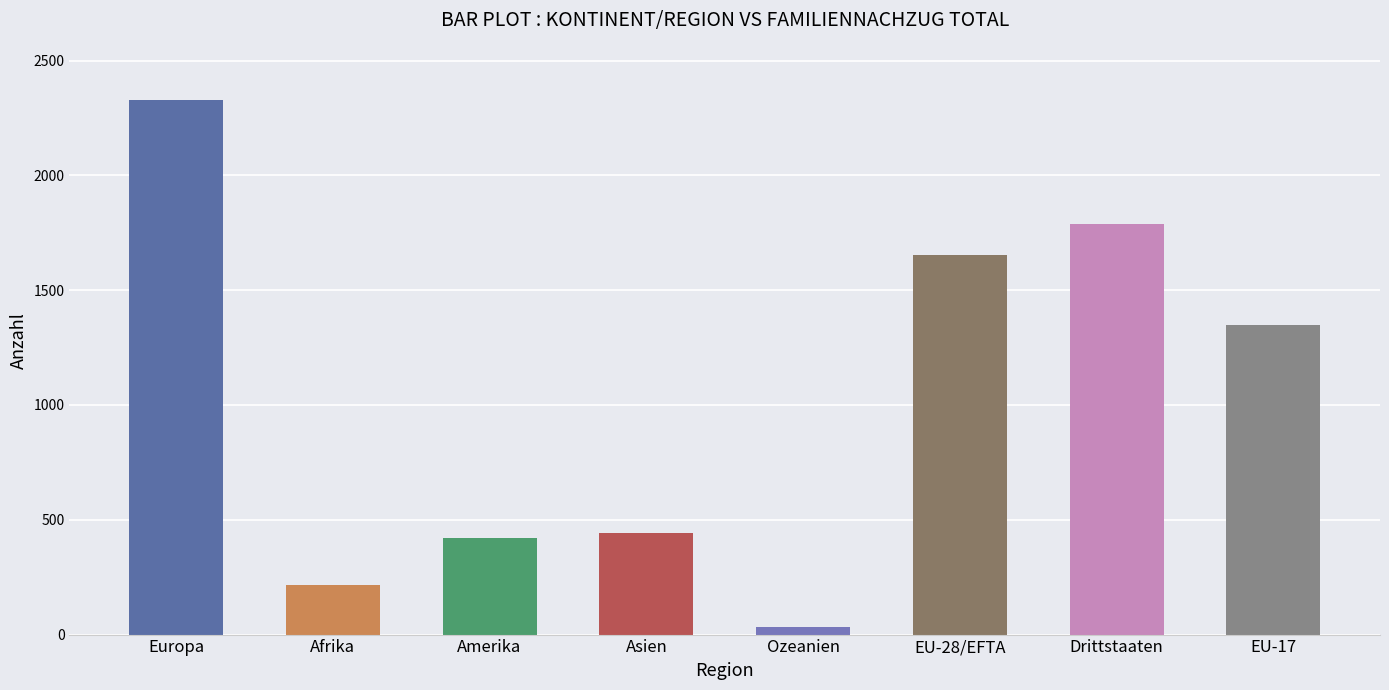

List the labels in order of value, largest first.

Europa, Drittstaaten, EU-28/EFTA, EU-17, Asien, Amerika, Afrika, Ozeanien